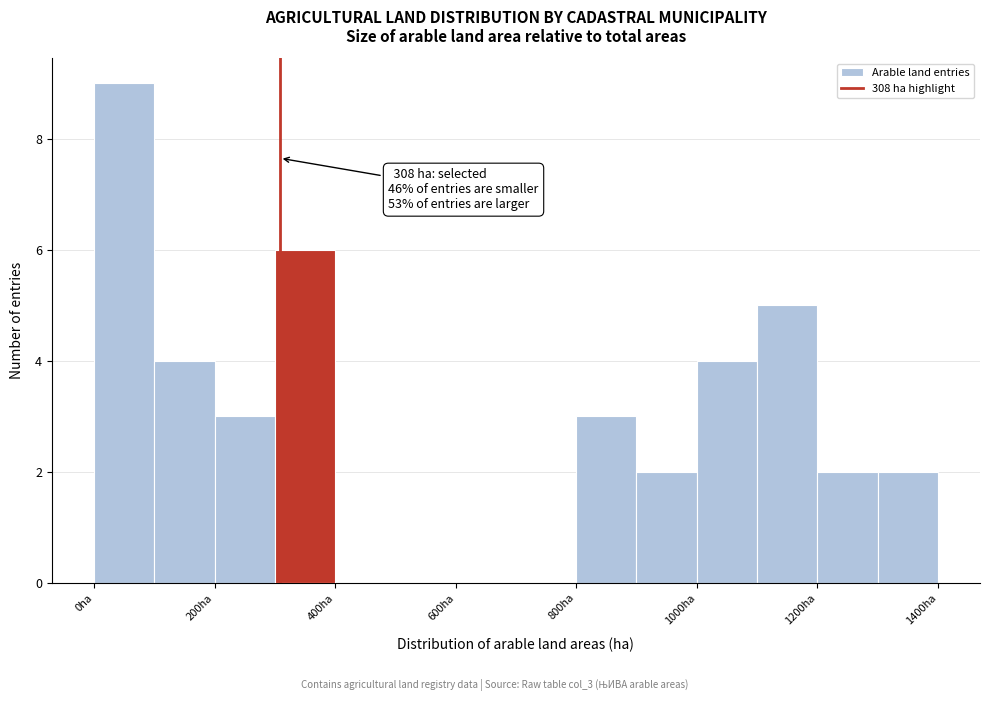

Over which range of the x-axis is the bar tallest?

0 to 100